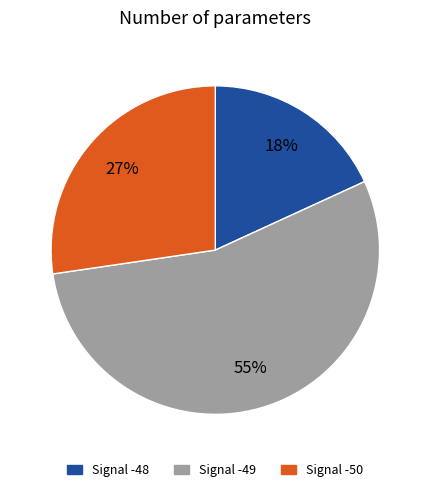

To the nearest percent, what is the average slice percentage?

33%